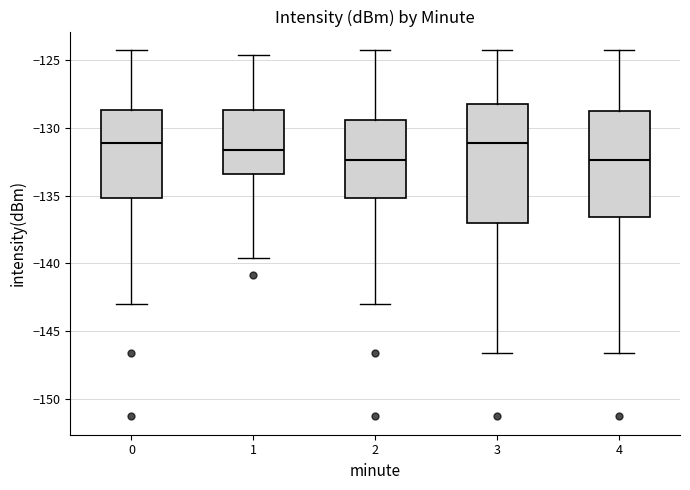

Where does the lower whisker of the box at x = 4 end on the y-axis? The values are not printed on the chart, so give them approximately, as read against the axis.

-146.5